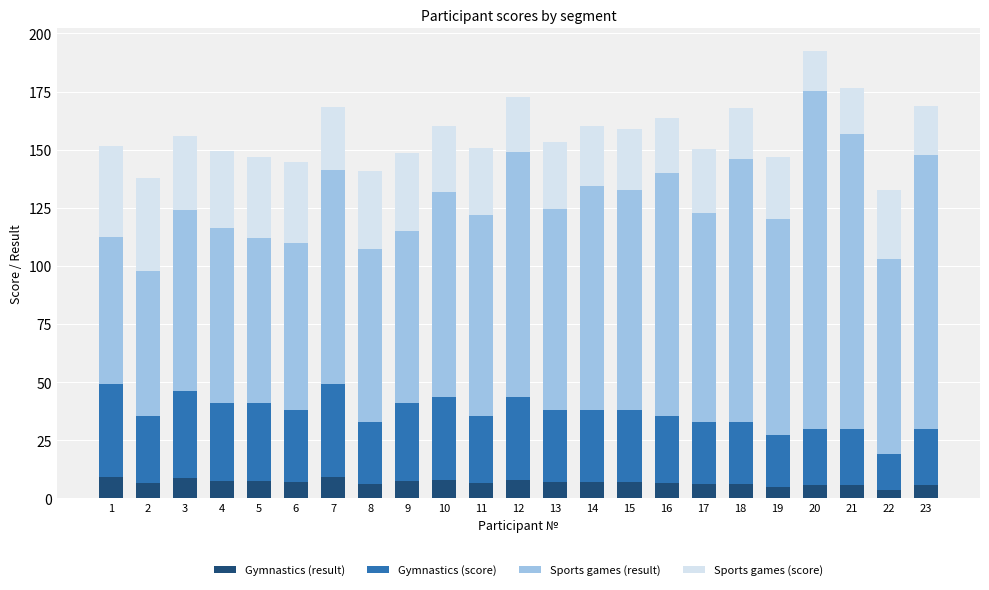

How many distinct data groups are displayed?

4